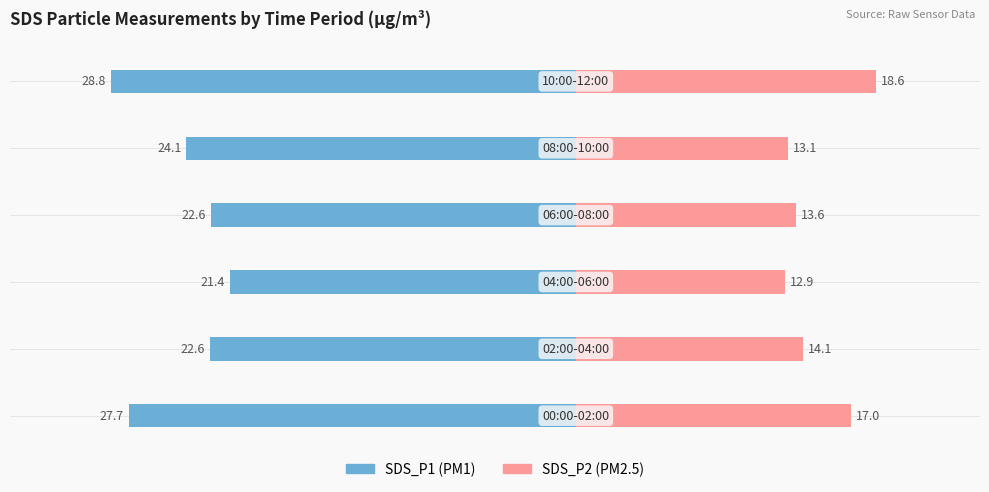

Reading left to right, what are all the values shown in this chart?

SDS_P1: -27.7	-22.6	-21.4	-22.6	-24.1	-28.8
SDS_P2: 17.0	14.1	12.9	13.6	13.1	18.6